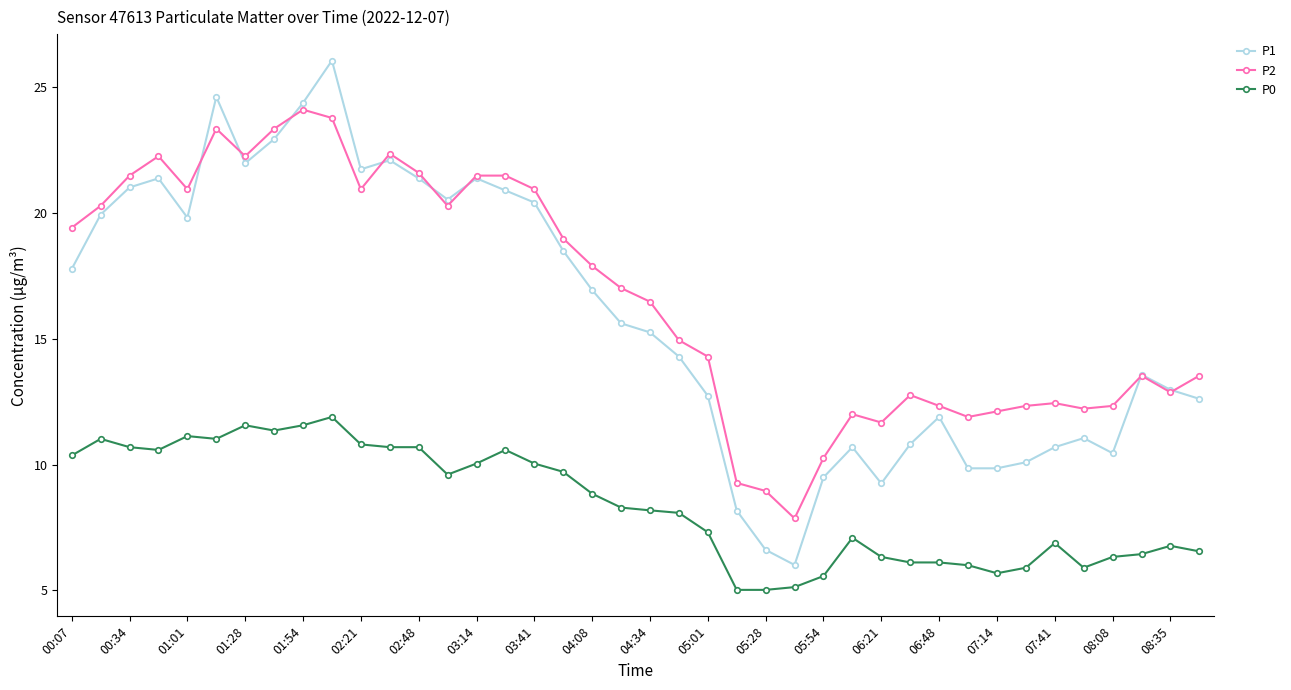

List the series in order of their peak value, highest first.

P1, P2, P0